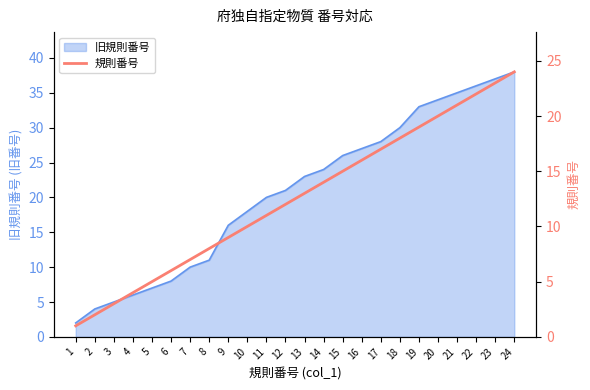

At which category does the chart reach its peak across all series?

24